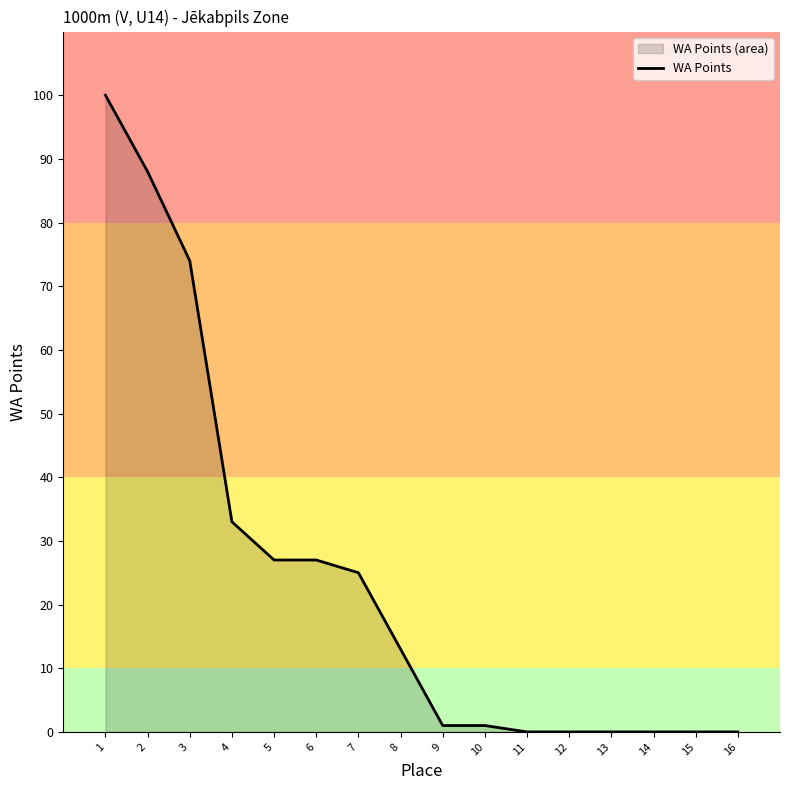

What is the difference between the maximum and second lowest values?

100